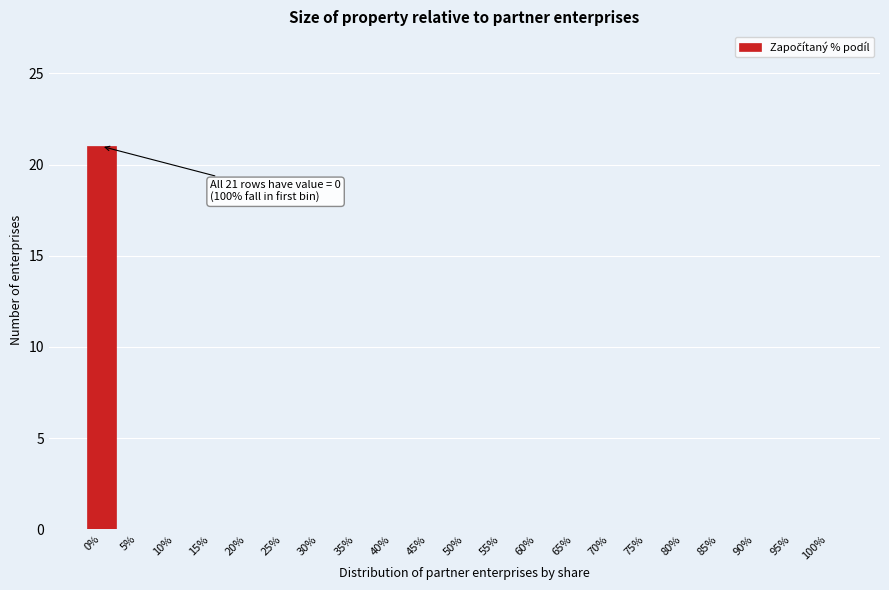

Reading left to right, transcribe all the data shown in this chart.

0%=21	5%=0	10%=0	15%=0	20%=0	25%=0	30%=0	35%=0	40%=0	45%=0	50%=0	55%=0	60%=0	65%=0	70%=0	75%=0	80%=0	85%=0	90%=0	95%=0	100%=0